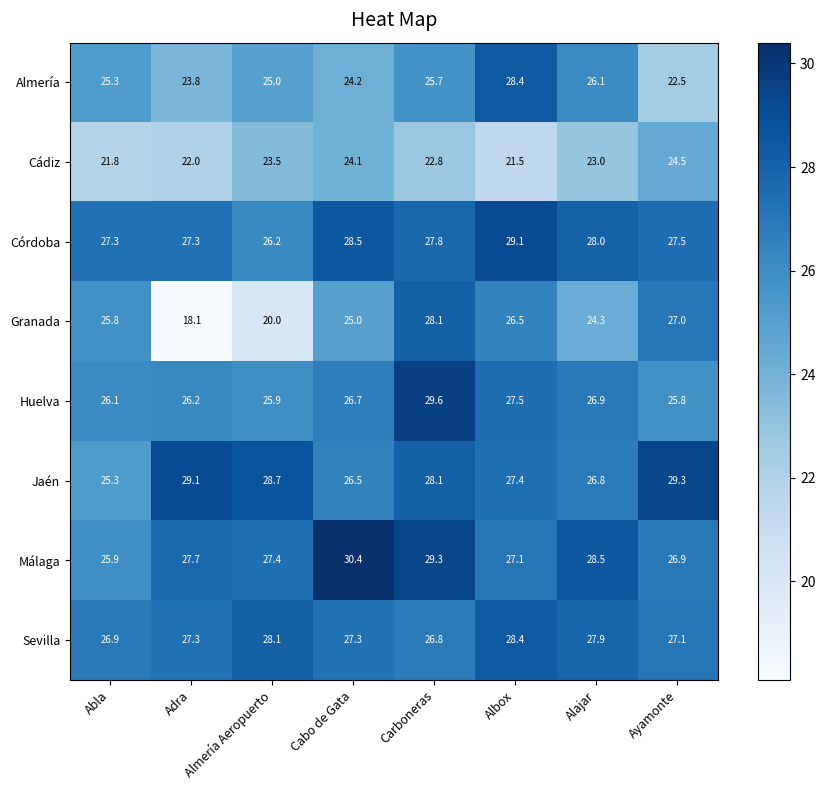

At how many categories does at least one series exceed 21?

8